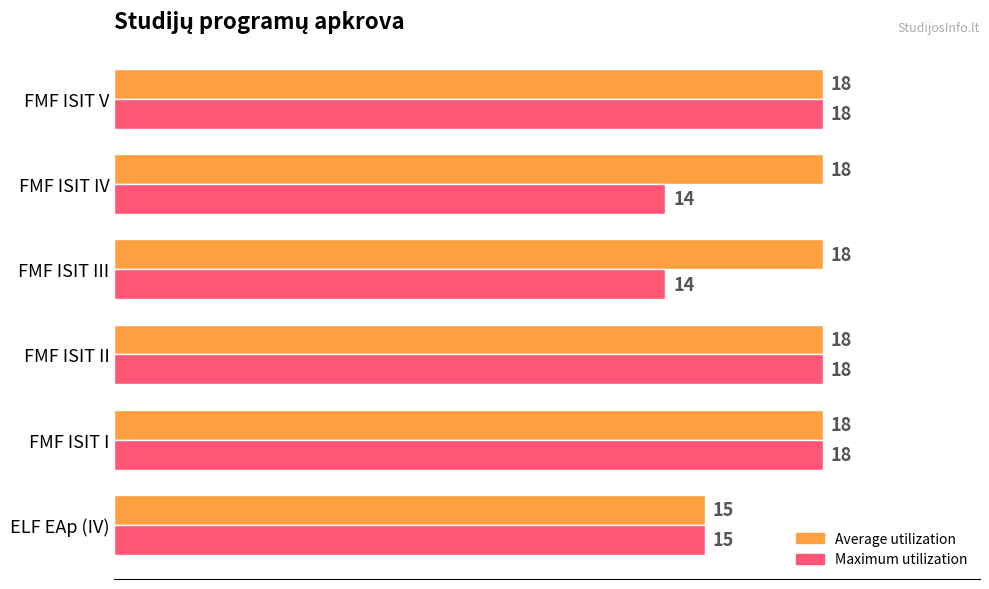

What is the highest value of the Maximum utilization series?

18